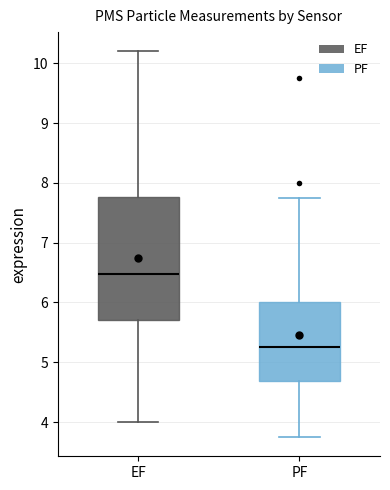

Which box has the lowest median line?

PF